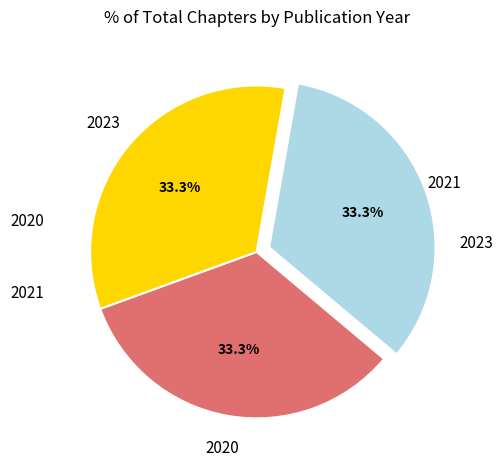

Is there a majority slice in this chart?

No